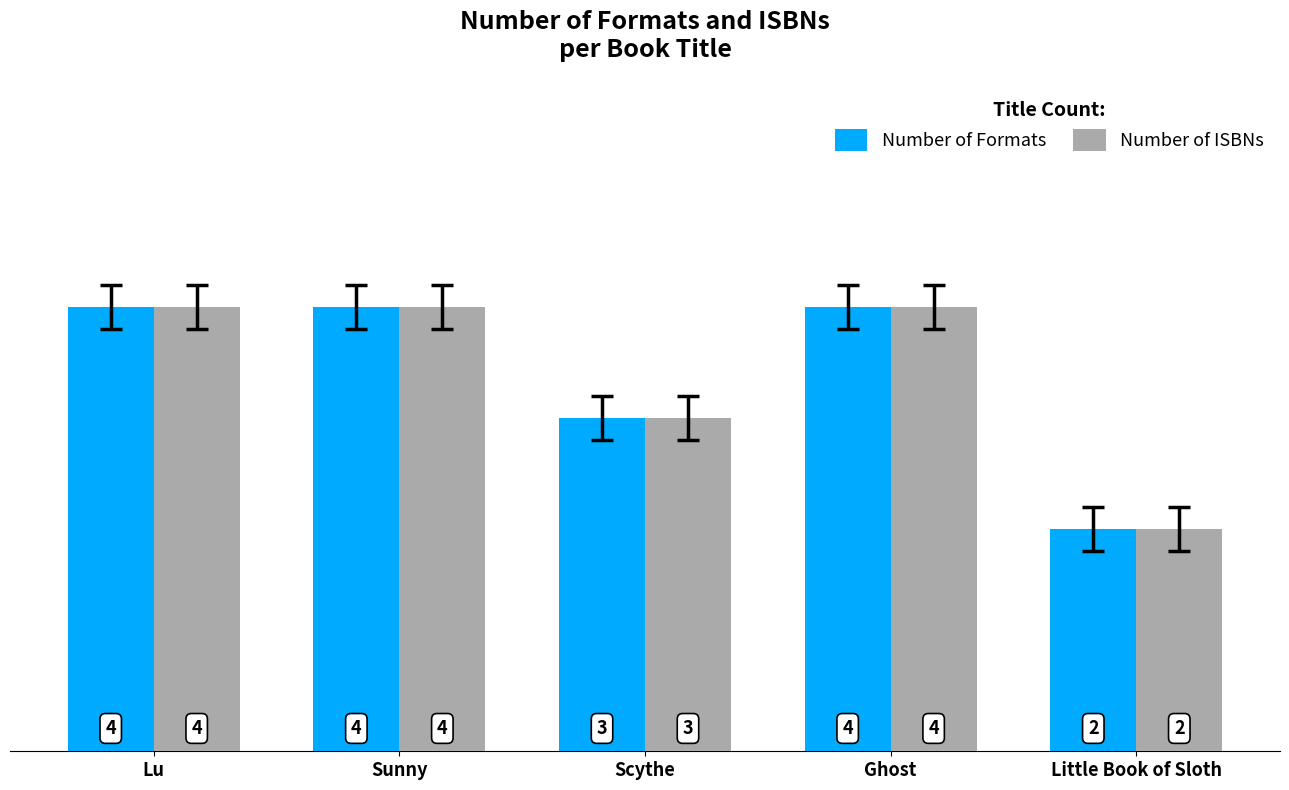

Reading left to right, what are all the values shown in this chart?

Number of Formats: 4	4	3	4	2
Number of ISBNs: 4	4	3	4	2